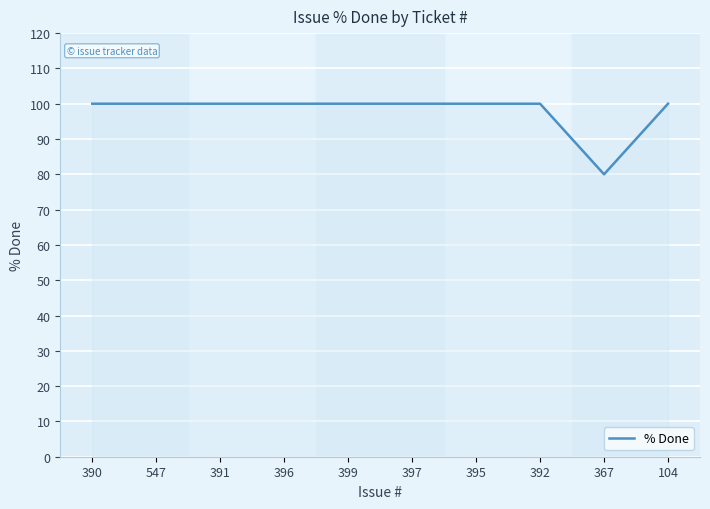

The value at 392 is 100. True or false?

True